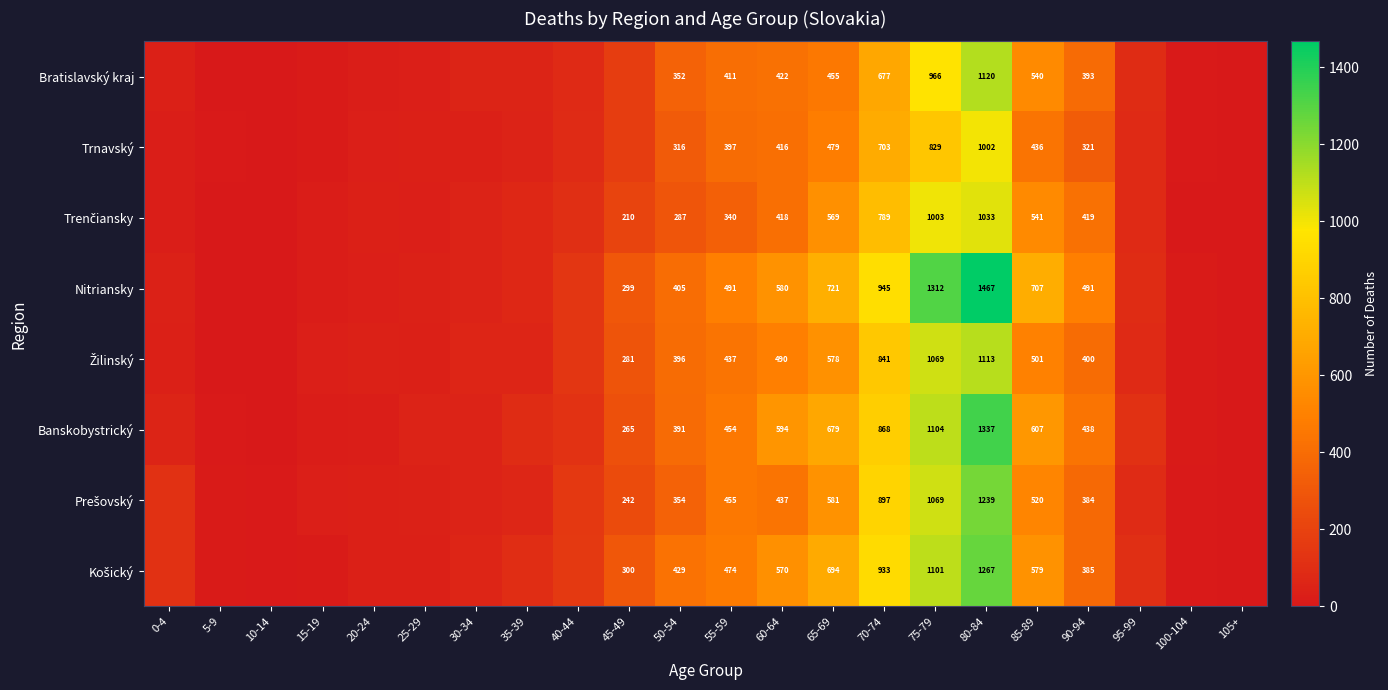

What is the spread (max minus min) of values at 70-74?

268